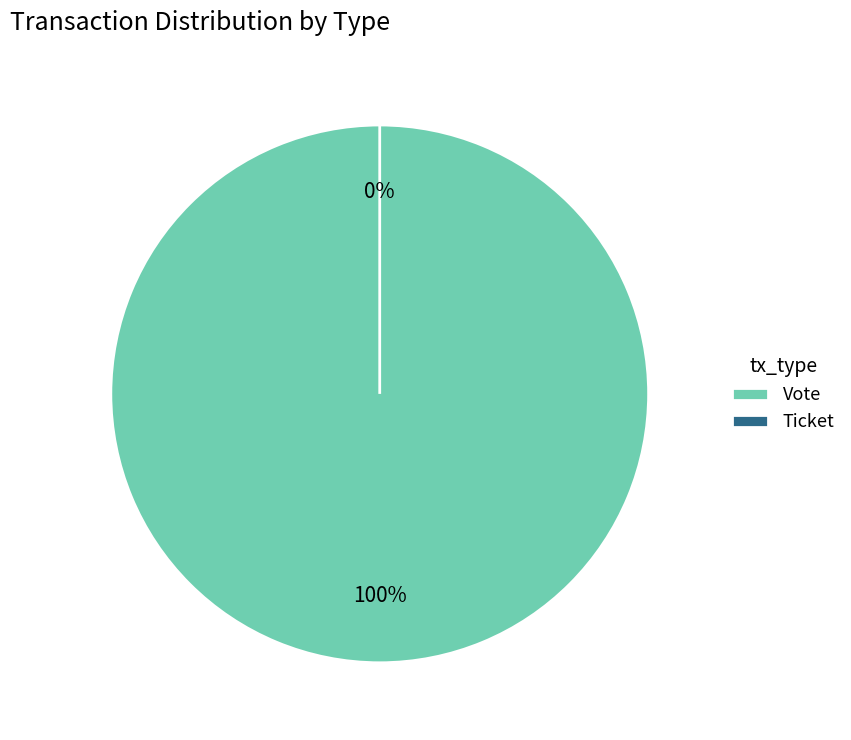

Rank the categories by value from lowest to highest.

Ticket, Vote